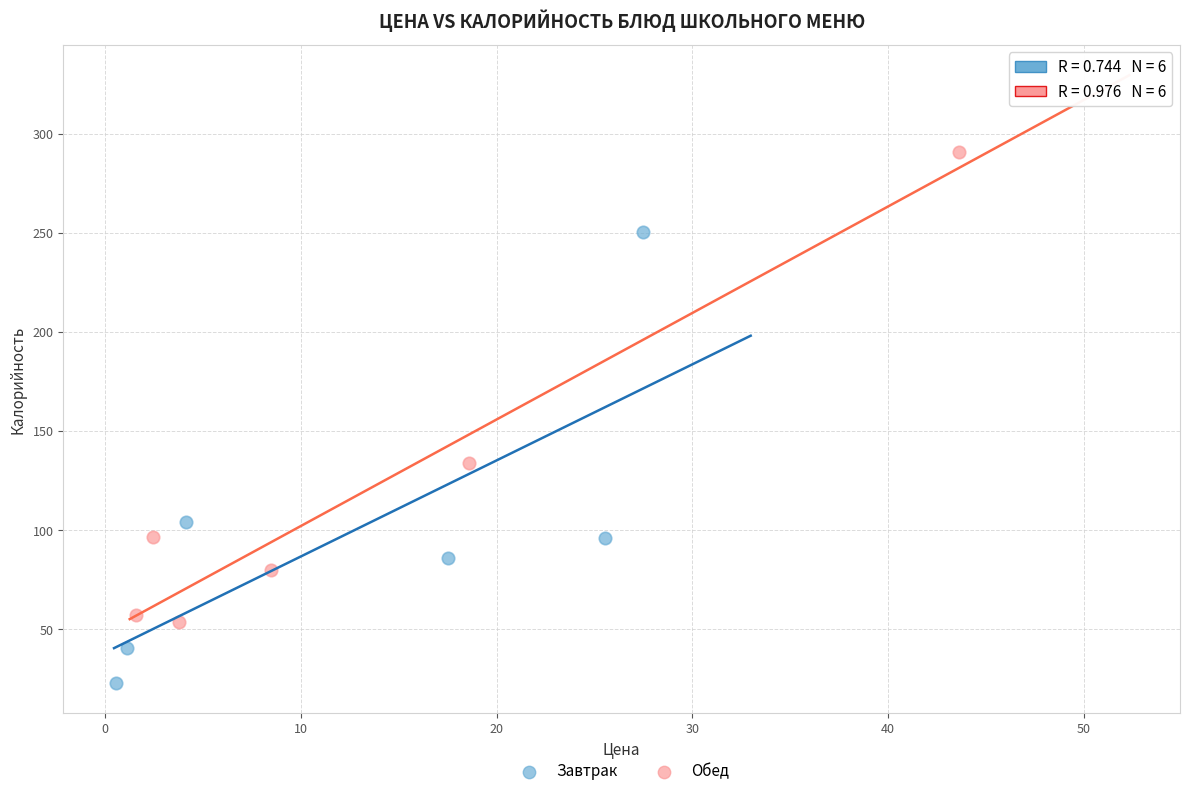

Which series reaches the minimum Y coordinate?

Завтрак